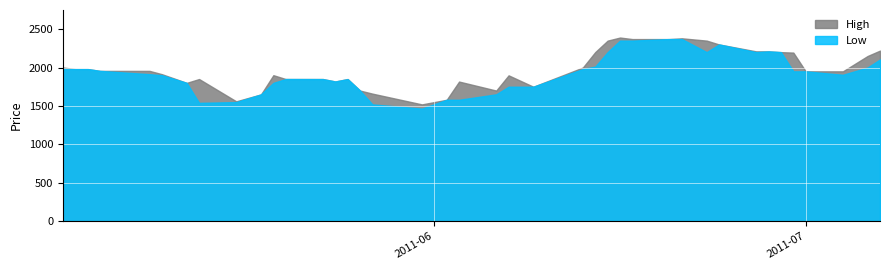

True or false: High has a value of 325 at 17.

False